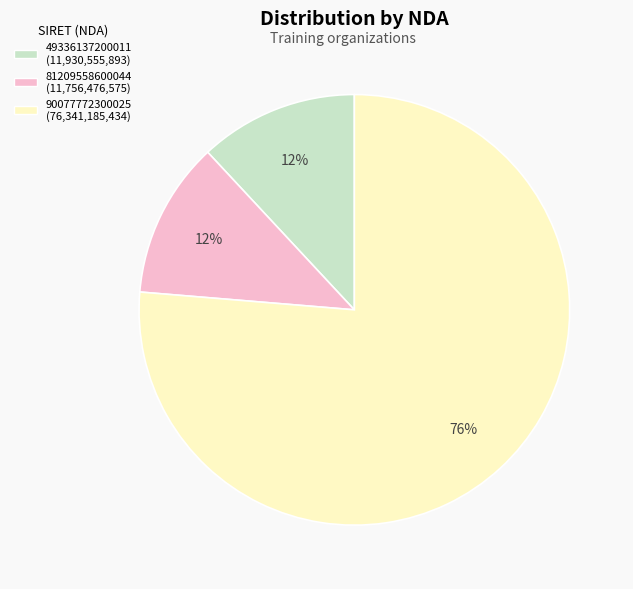

Which slice is the largest?

90077772300025